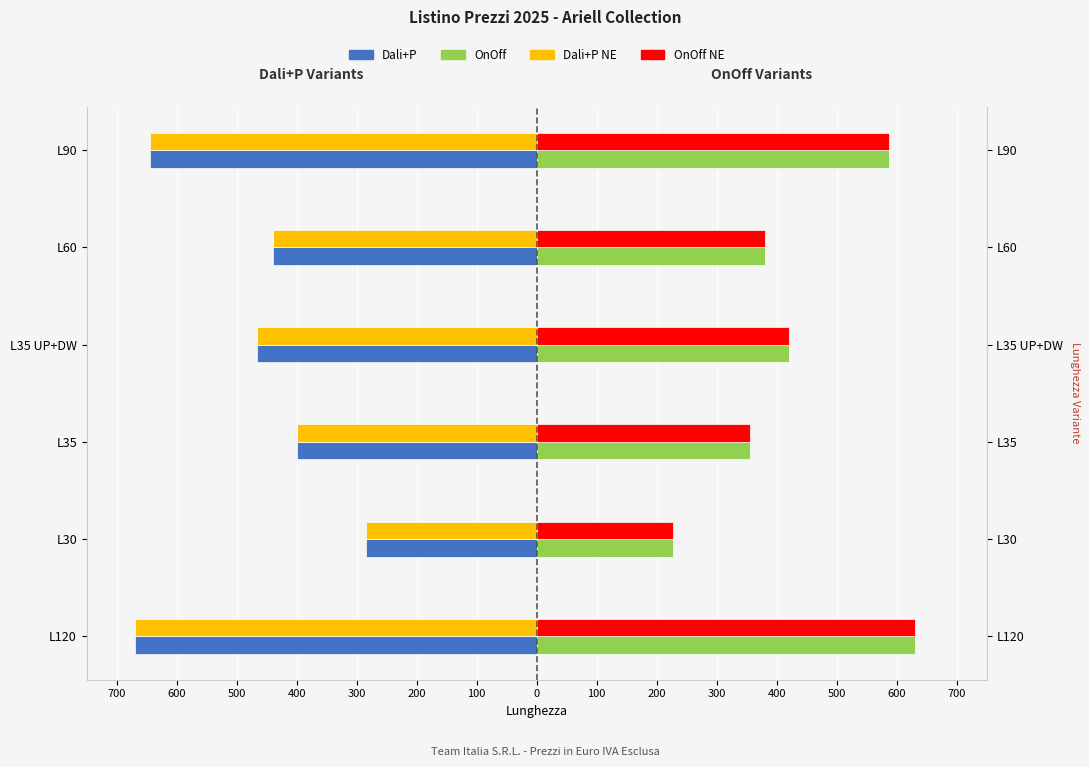

Rank the series at L90 from lowest to highest value.

Dali+P, Dali+P NE, OnOff, OnOff NE